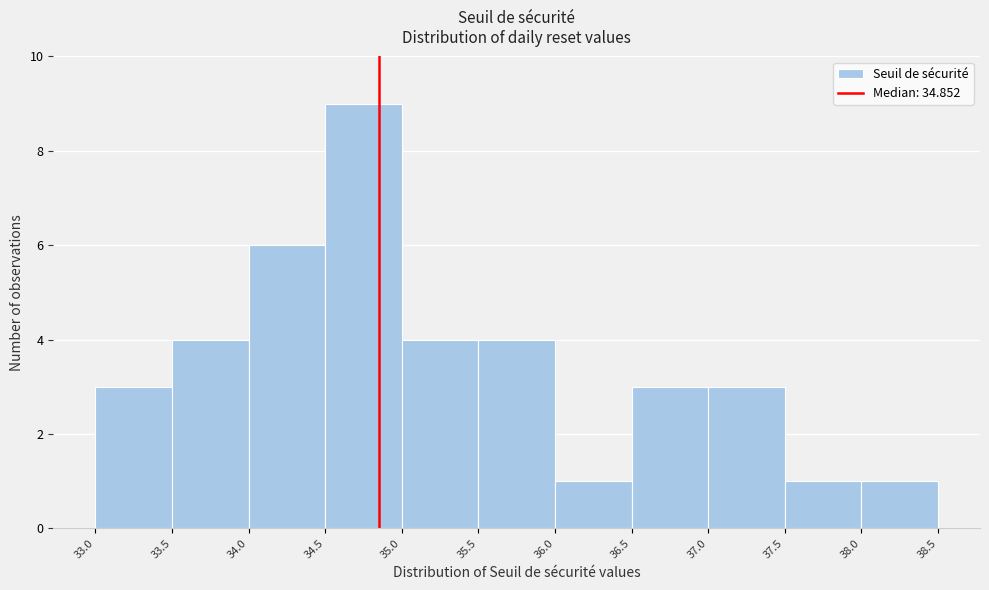

How tall is the bar that spans 35.5 to 36.0 on the x-axis? The values are not printed on the chart, so give them approximately, as read against the axis.

4